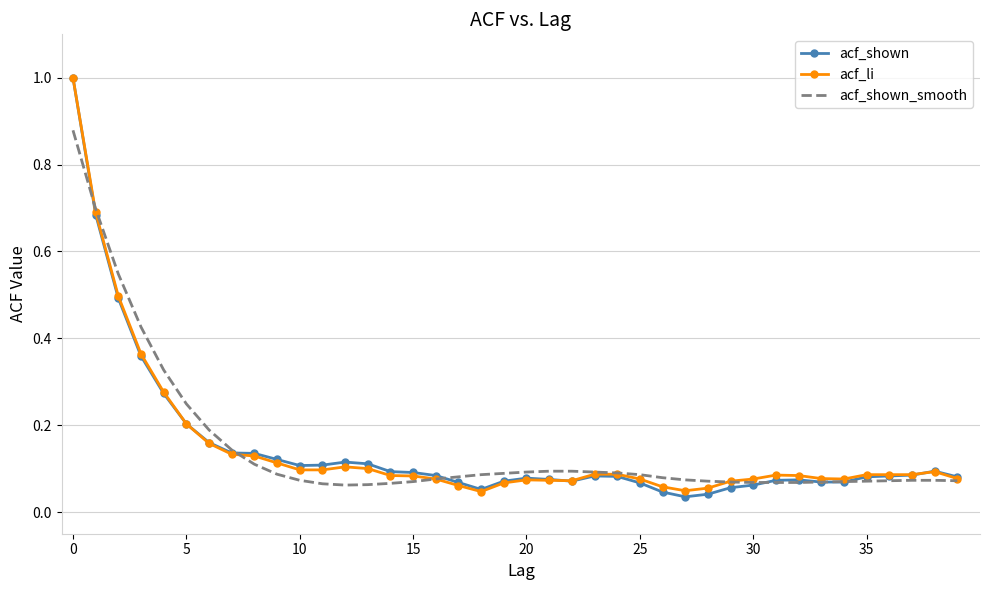

What is the maximum value shown in the chart?

1.0